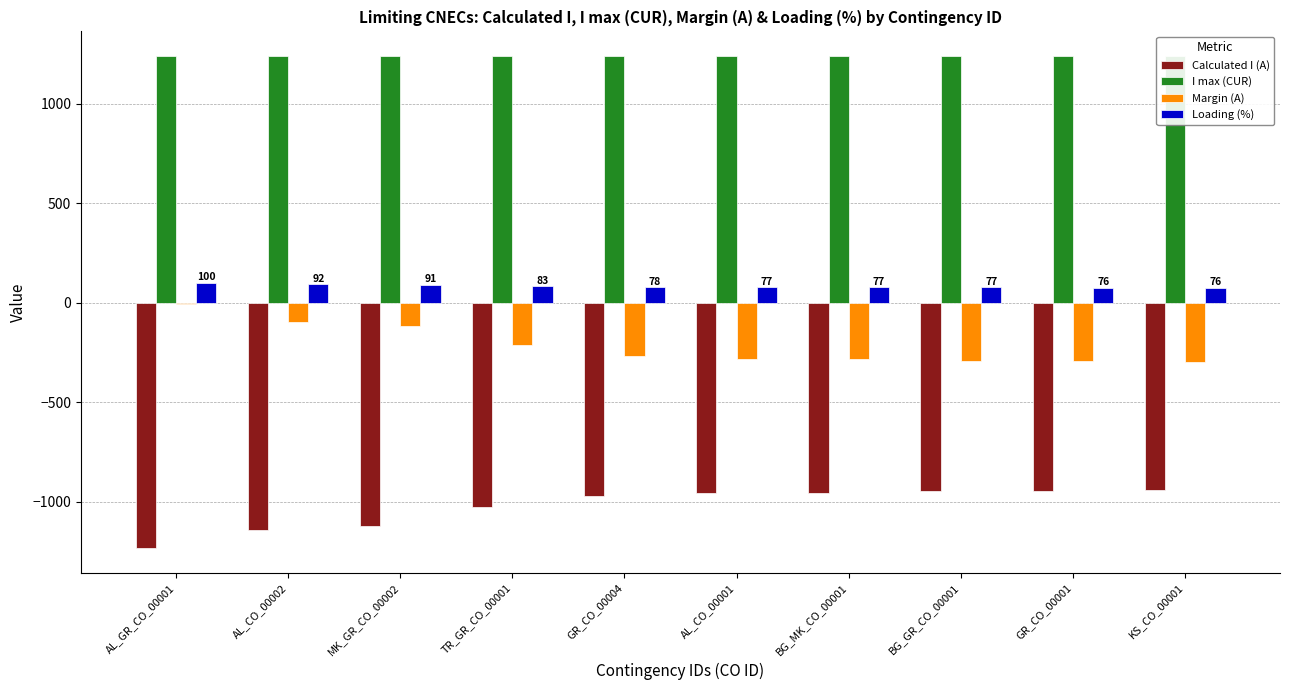

What is the average value of the Loading (%) series?

83